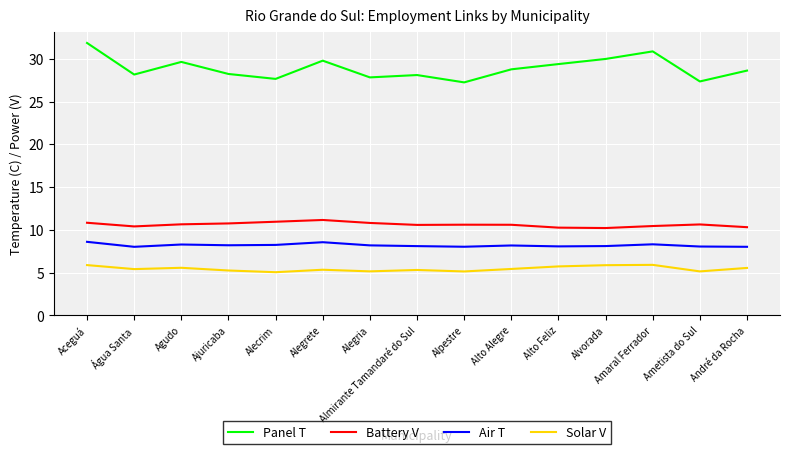

How many interior local peaks does the Panel T series have?

4